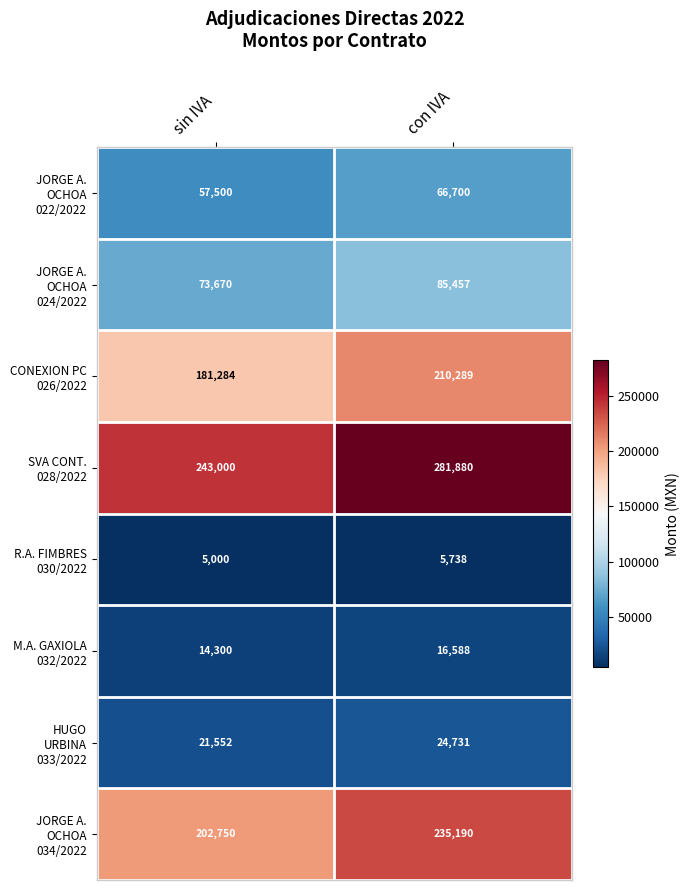

What is the difference between the highest and lowest values at con IVA?

276142